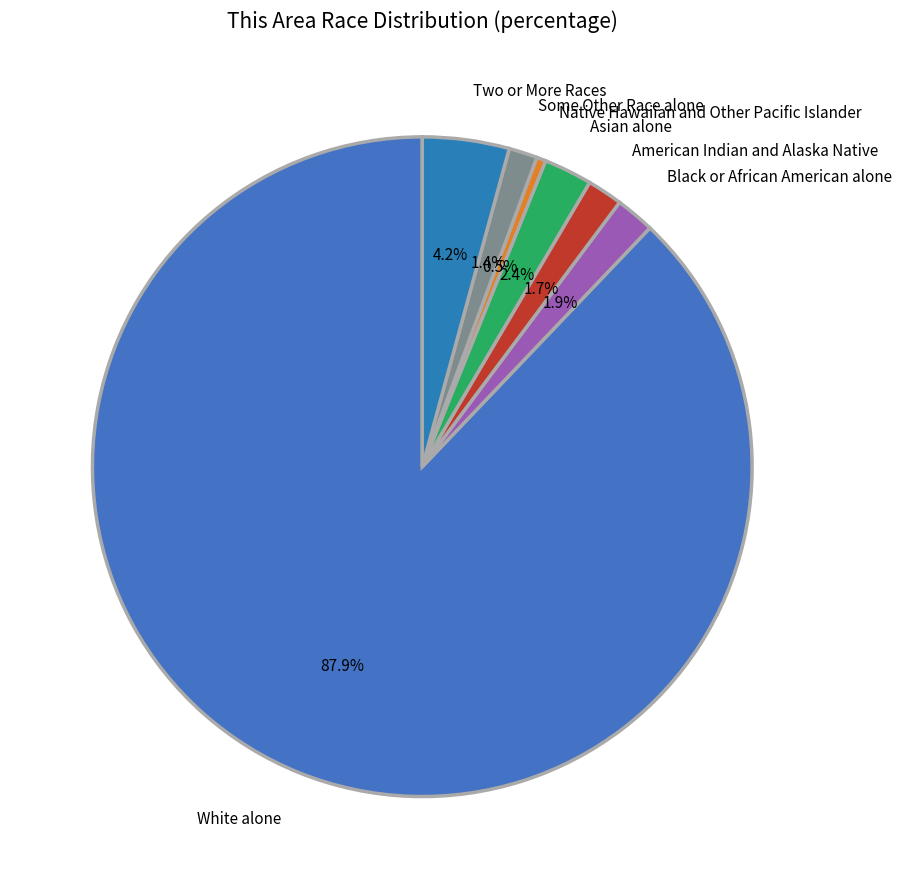

To the nearest percent, what is the combined percentage of Some Other Race alone and Asian alone?

4%